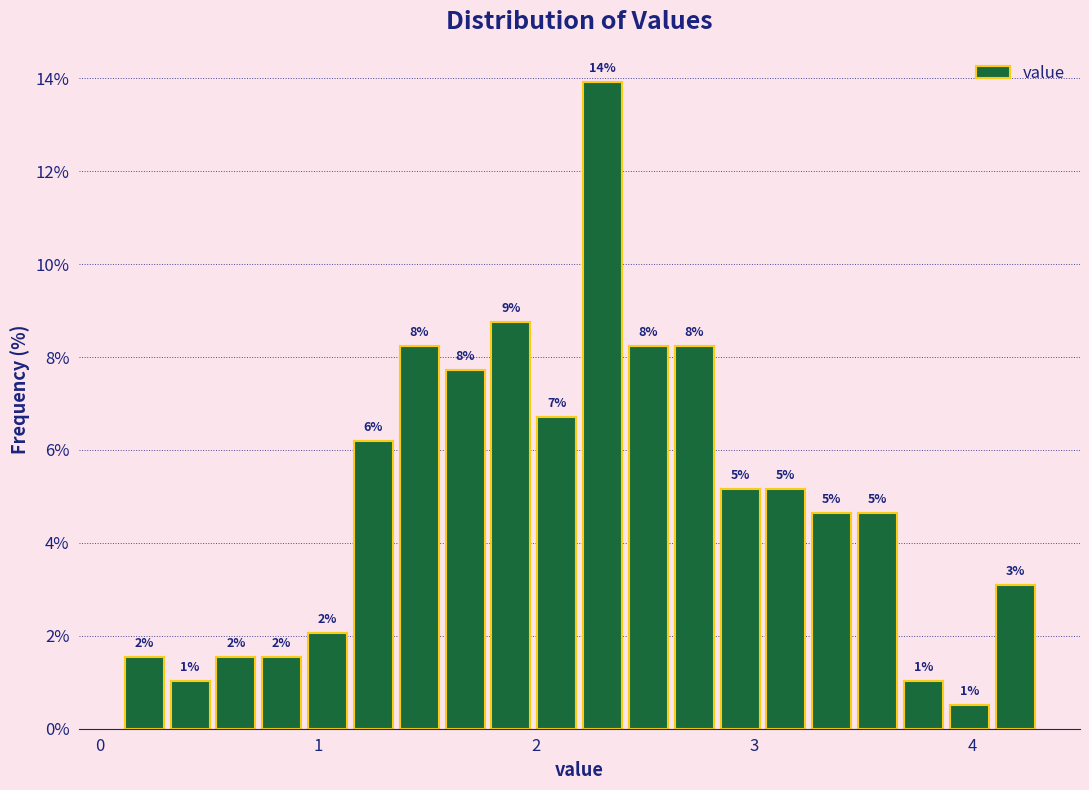

Read against the x-axis, roughly where is the centre of the tallest bar?

2.3